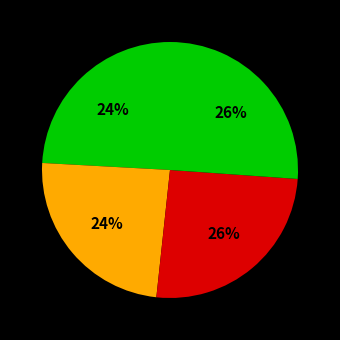

How many slices are in this pie chart?

4